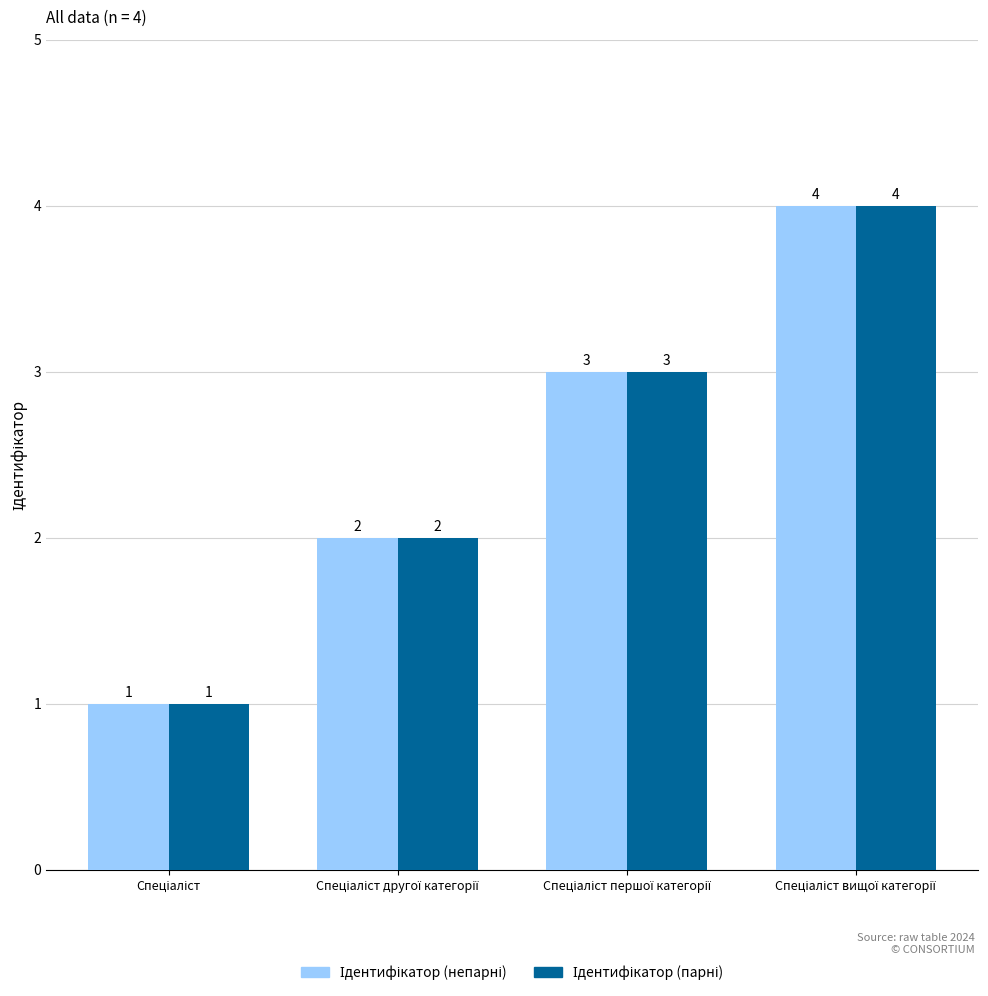

How many categories are shown in the chart?

4